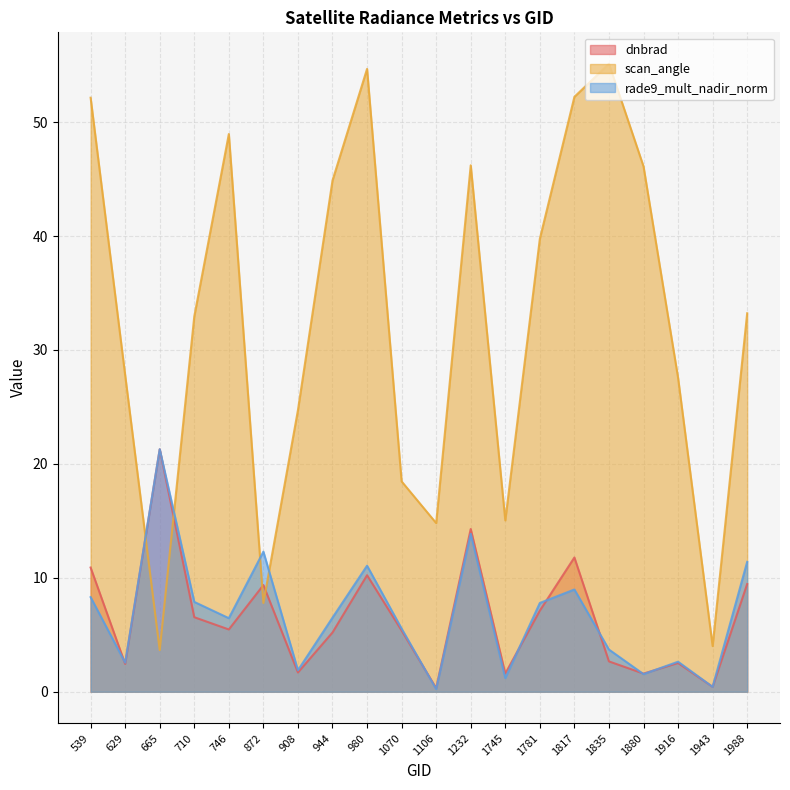

True or false: dnbrad and rade9_mult_nadir_norm intersect in this chart.

True